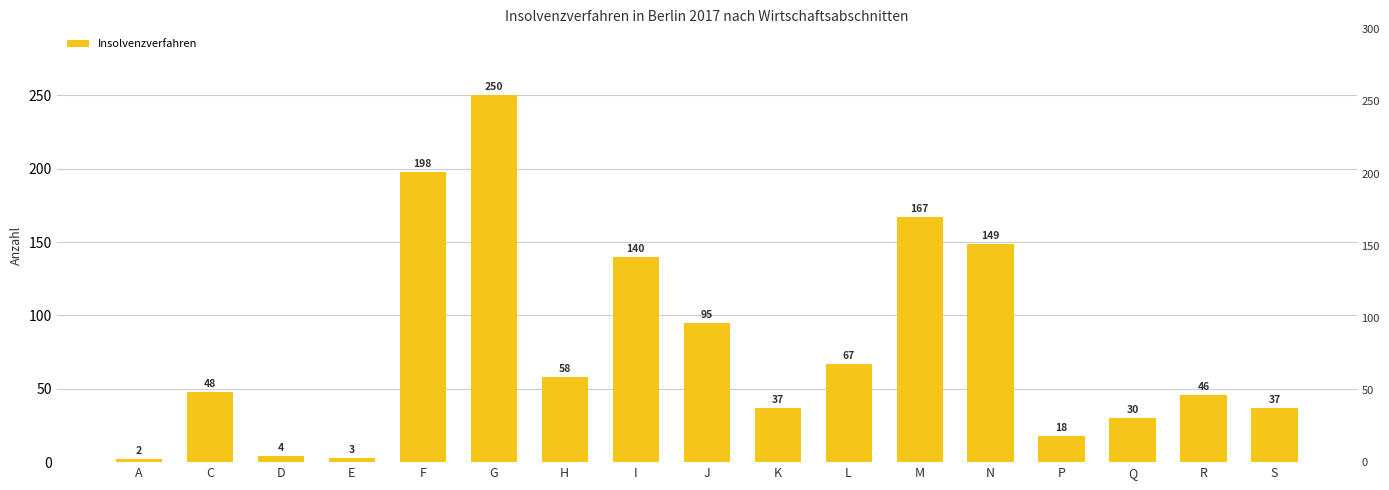

What position from the left is Q?

15